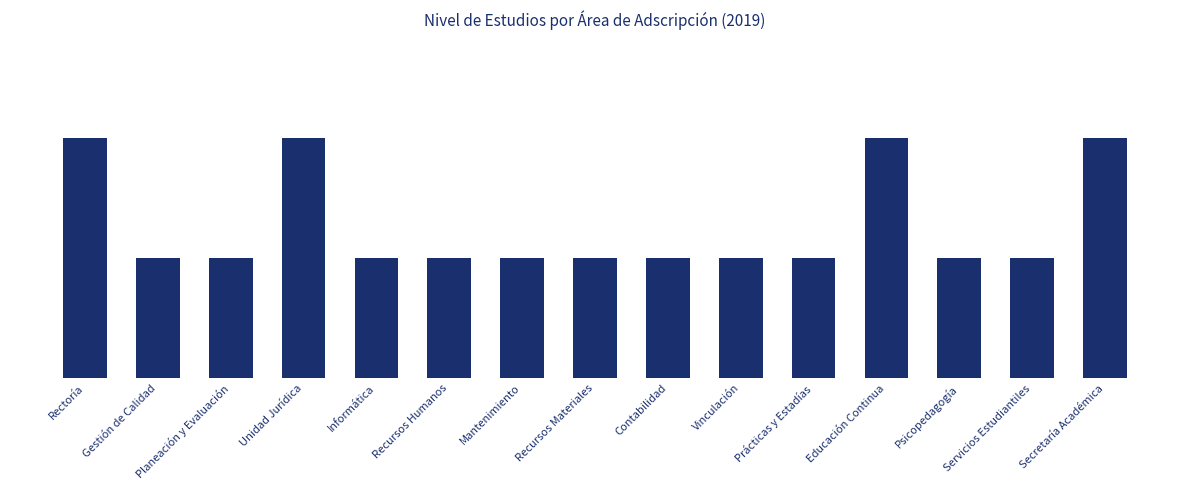

What is the average value?

1